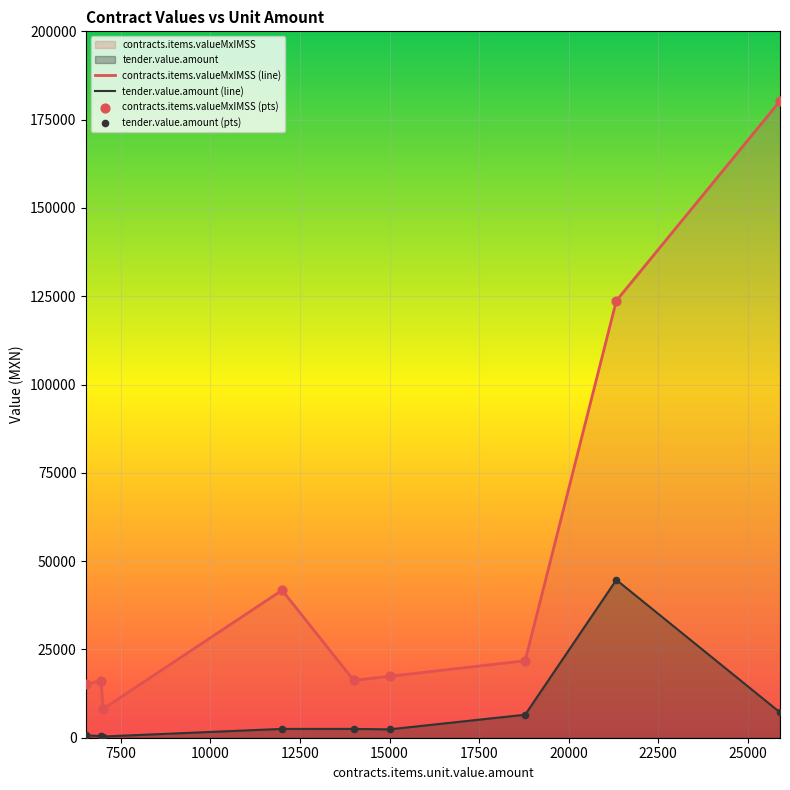

Which series reaches the minimum Y coordinate?

tender.value.amount (line)